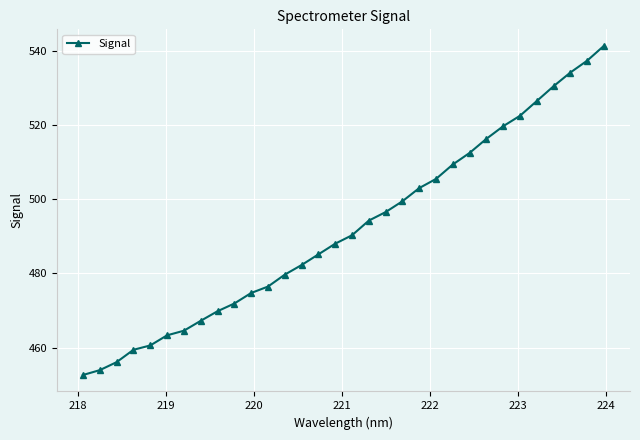

Count the number of values greater than 490.

16